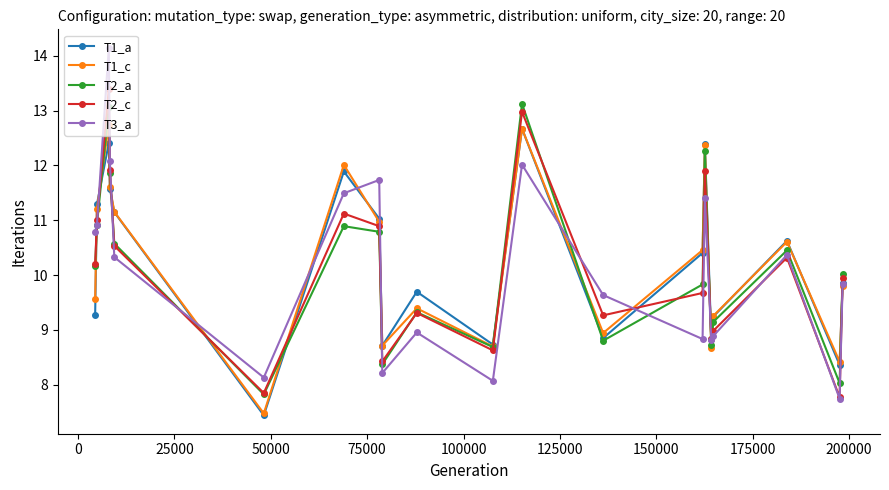

In T1_a, how many points are lower than both neighbors (excluding endpoints)?

6